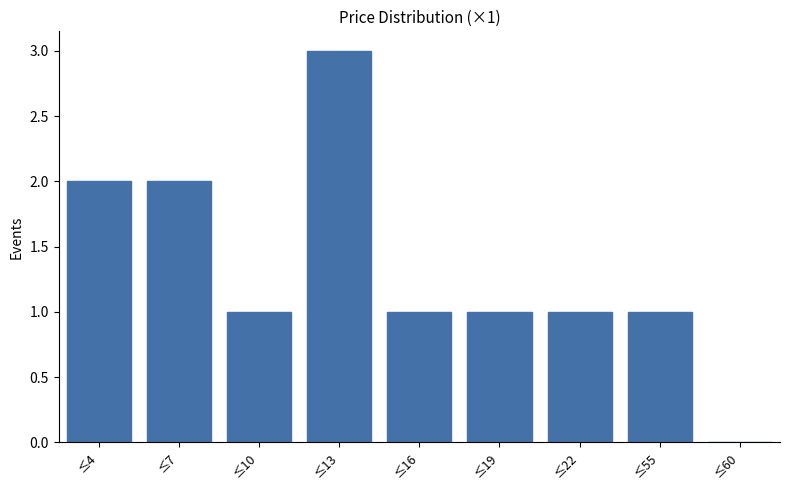

Reading left to right, transcribe all the data shown in this chart.

≤4=2	≤7=2	≤10=1	≤13=3	≤16=1	≤19=1	≤22=1	≤55=1	≤60=0